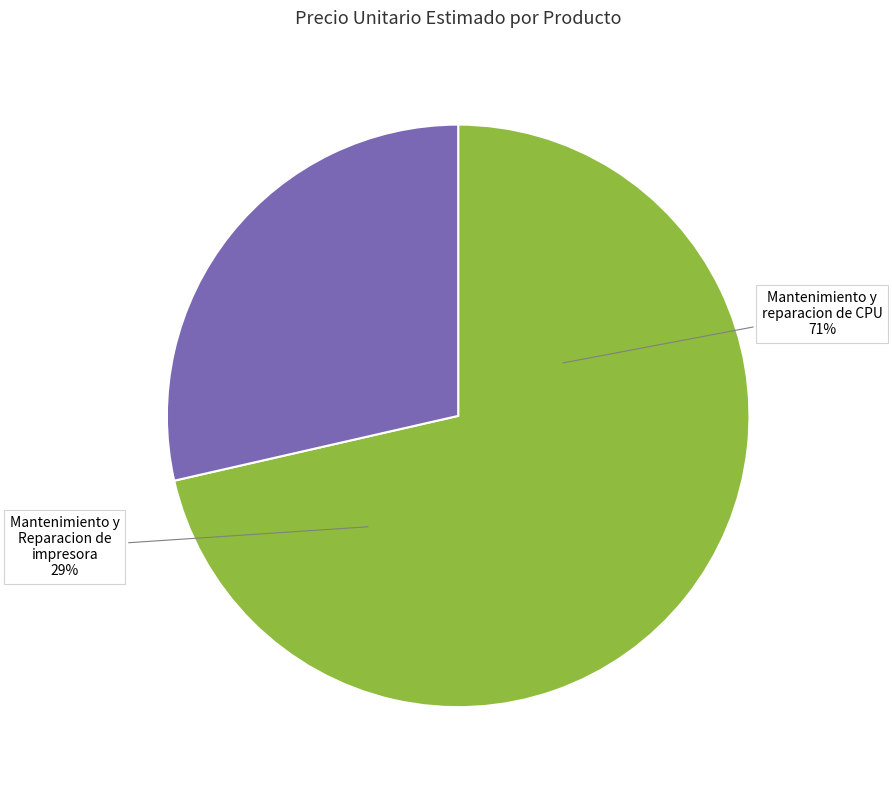

What is the ratio of the value at Mantenimiento y reparacion de CPU to the value at Mantenimiento y Reparacion de impresora?

2.5